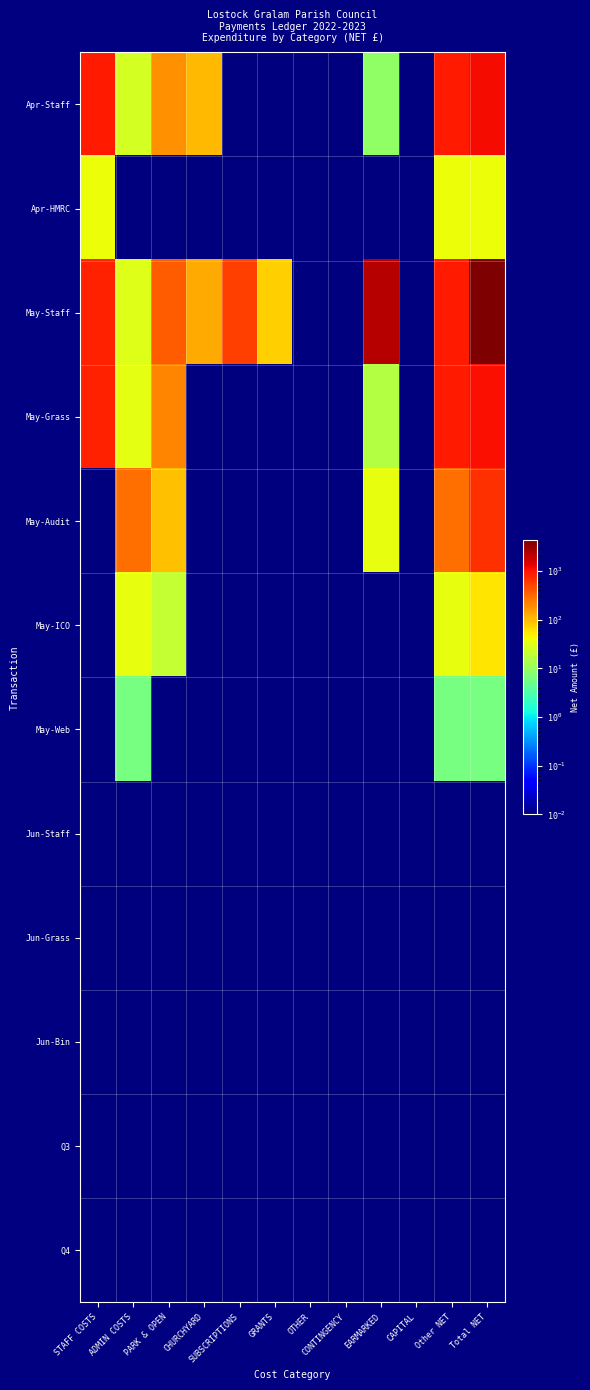

Which series has the largest range (max minus min)?

May-Staff